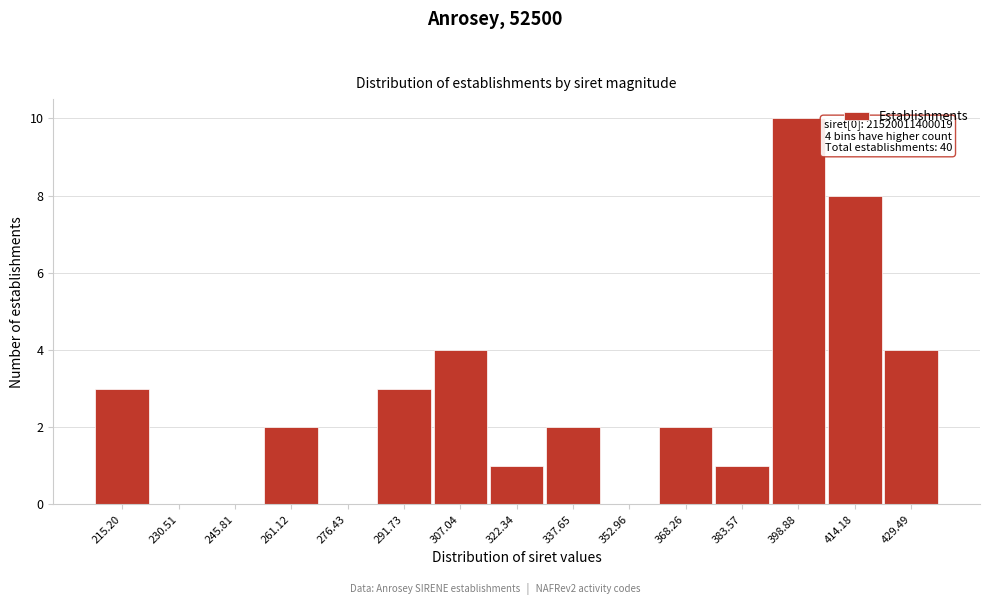

Reading left to right, transcribe all the data shown in this chart.

215.20=3	230.51=0	245.81=0	261.12=2	276.43=0	291.73=3	307.04=4	322.34=1	337.65=2	352.96=0	368.26=2	383.57=1	398.88=10	414.18=8	429.49=4